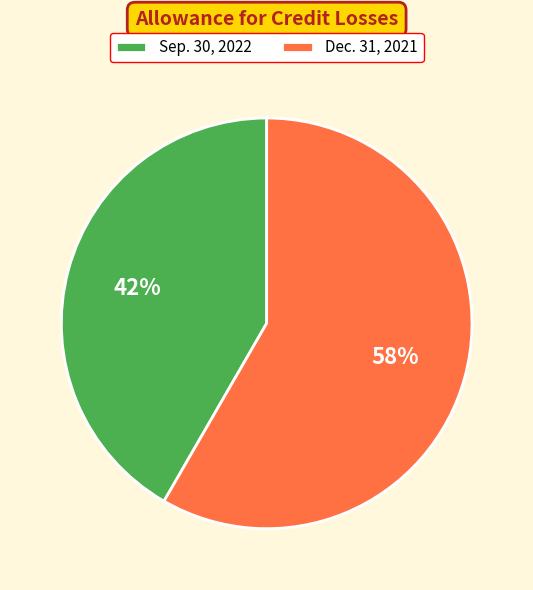

Is it true that Sep. 30, 2022 is 42% of the pie?

True